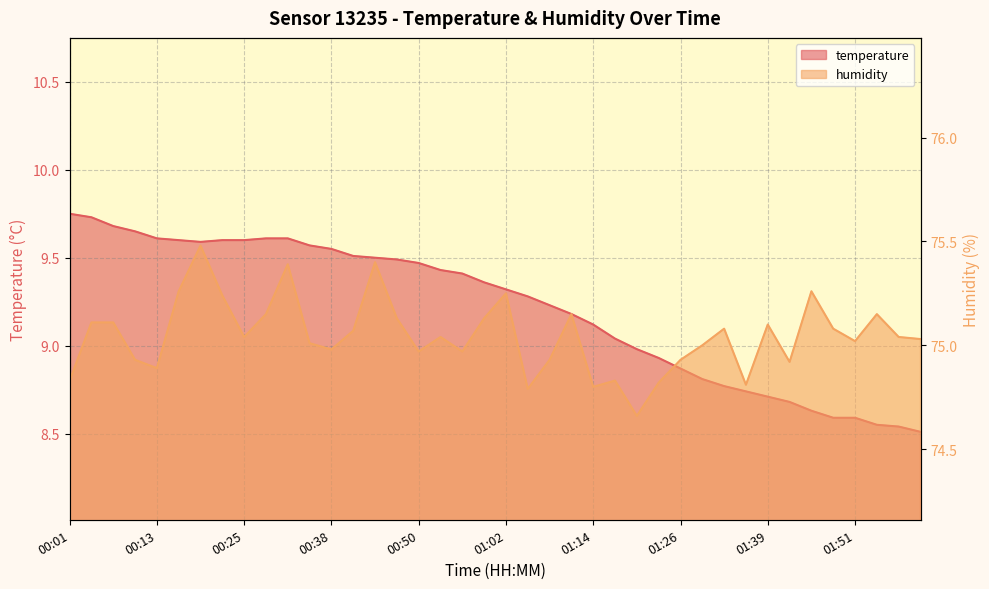

In humidity, how many points are higher than both neighbors (excluding endpoints)?

11